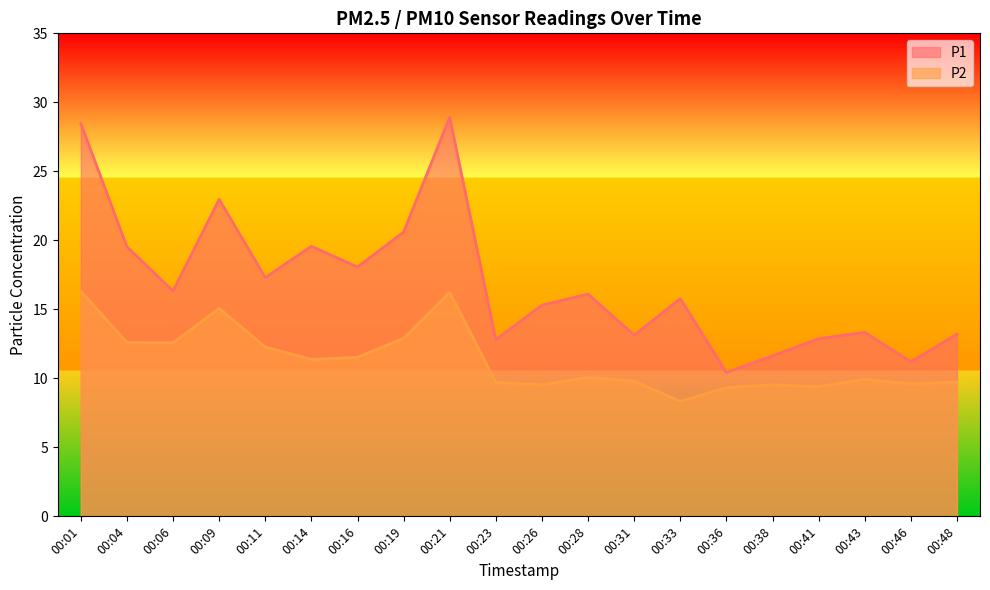

In P1, how many points are lower than both neighbors (excluding endpoints)?

7